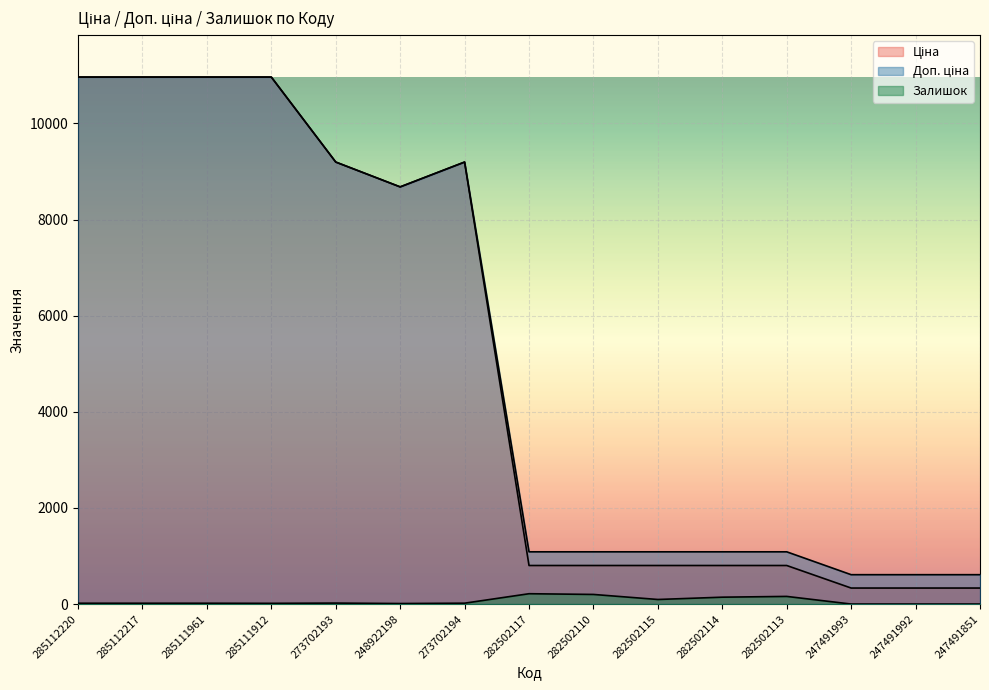

Which series changed the most between 273702194 and 247491851?

Ціна